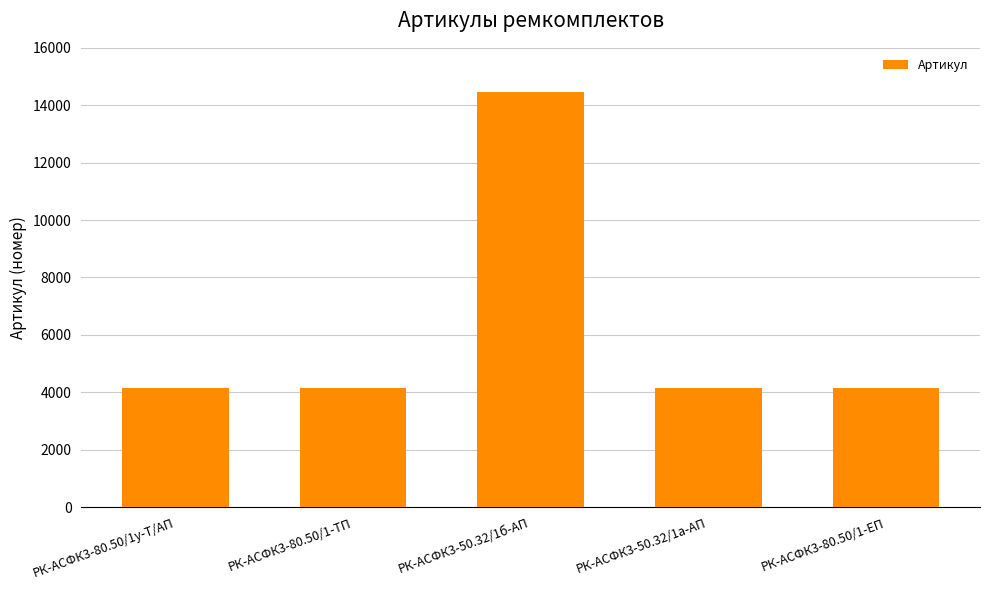

What is the label of the 4th bar from the left?

РК-АСФК3-50.32/1а-АП